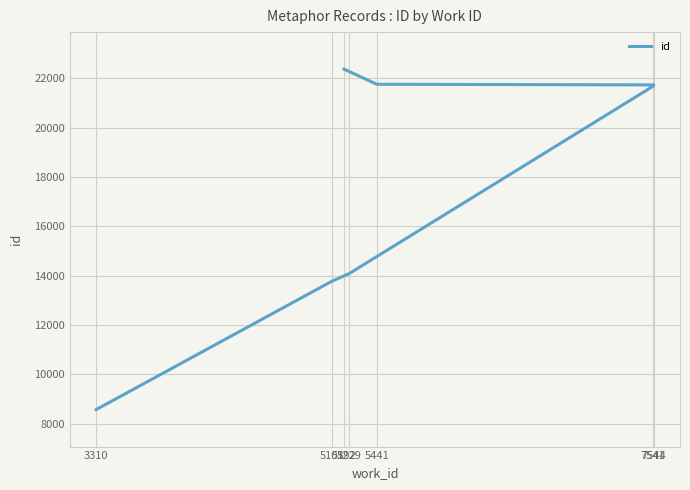

Which category has the lowest value across all series?

3310